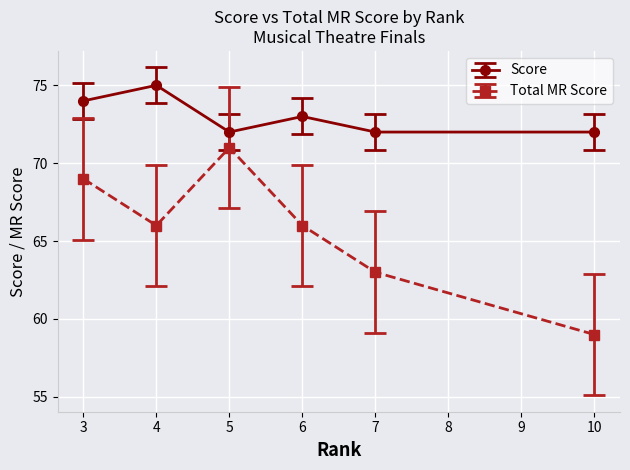

Which series has the widest spread of values?

Total MR Score